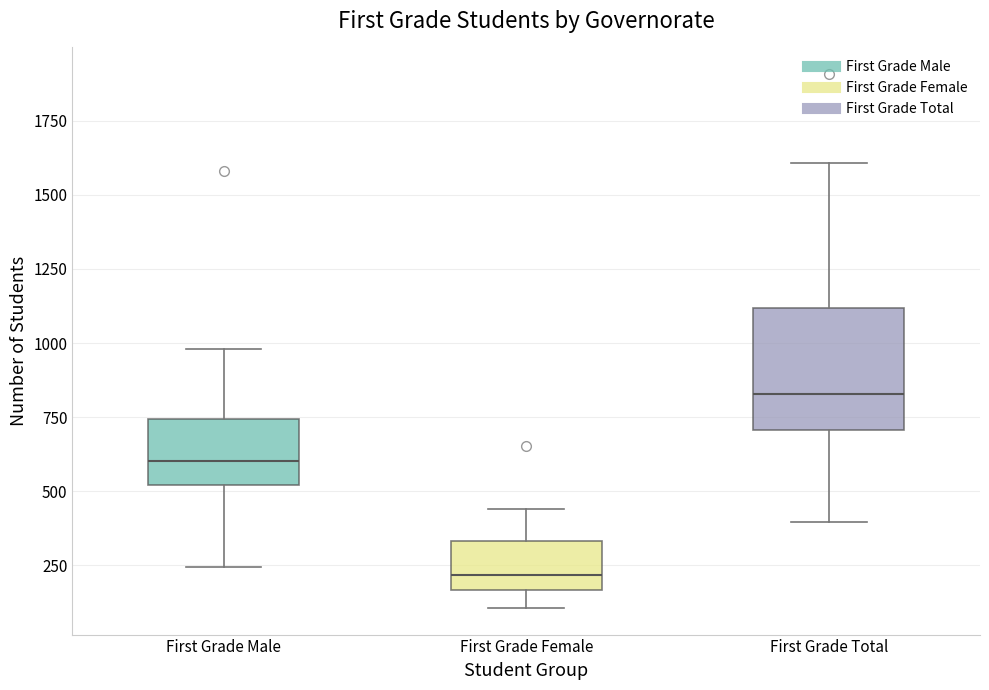

Reading left to right, transcribe this box plot: for each box, give where its median line is, the range the box spans, and where its two whiskers end, as read against the y-axis. The values are not printed on the chart, so give them approximately, as read against the axis.

First Grade Male: median 600, box 500 to 750, whiskers 250 to 1000
First Grade Female: median 200, box 150 to 350, whiskers 100 to 450
First Grade Total: median 850, box 700 to 1100, whiskers 400 to 1600